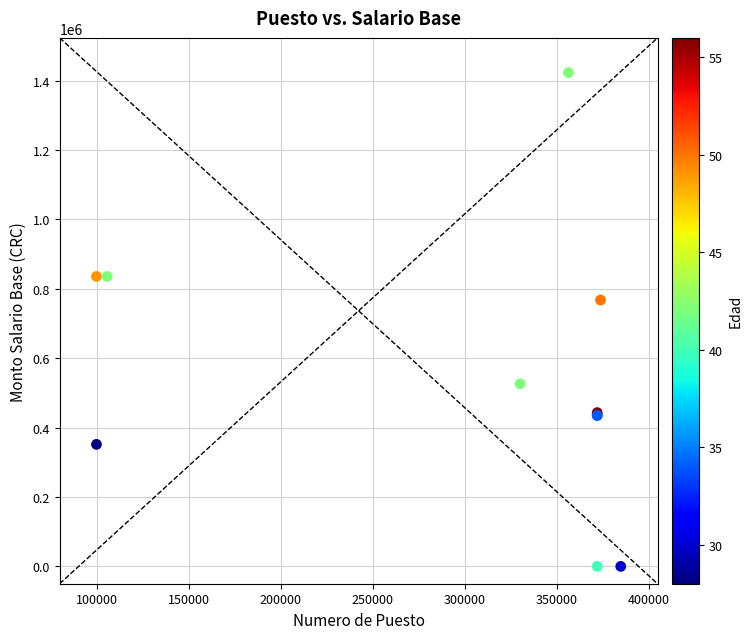

What Y value in the scatter plot is closest to 711394?

767450